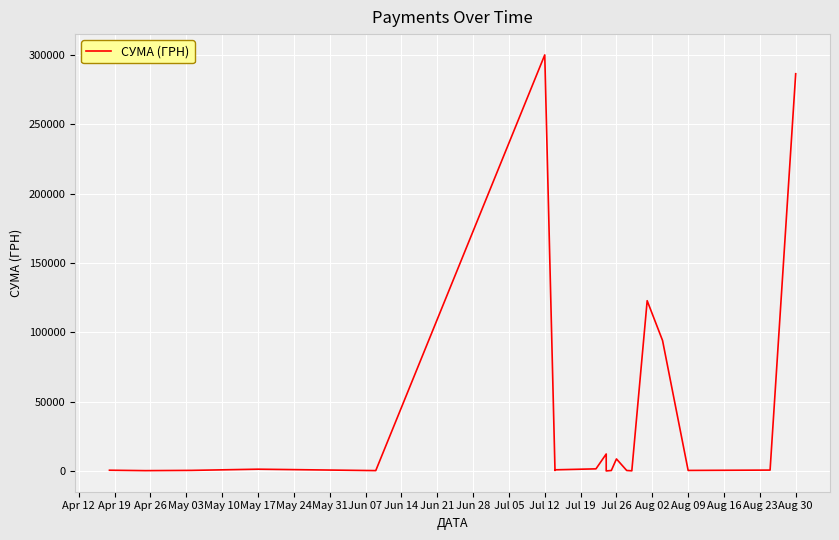

Reading left to right, extract all data points from this chart.

515.2	215.5	399.8	1253.5	240.0	299923.2	330.7	806.5	1502.4	12216.8	11.2	323.2	8661.0	331.6	97.8	122722.1	94053.3	361.8	614.0	286351.6